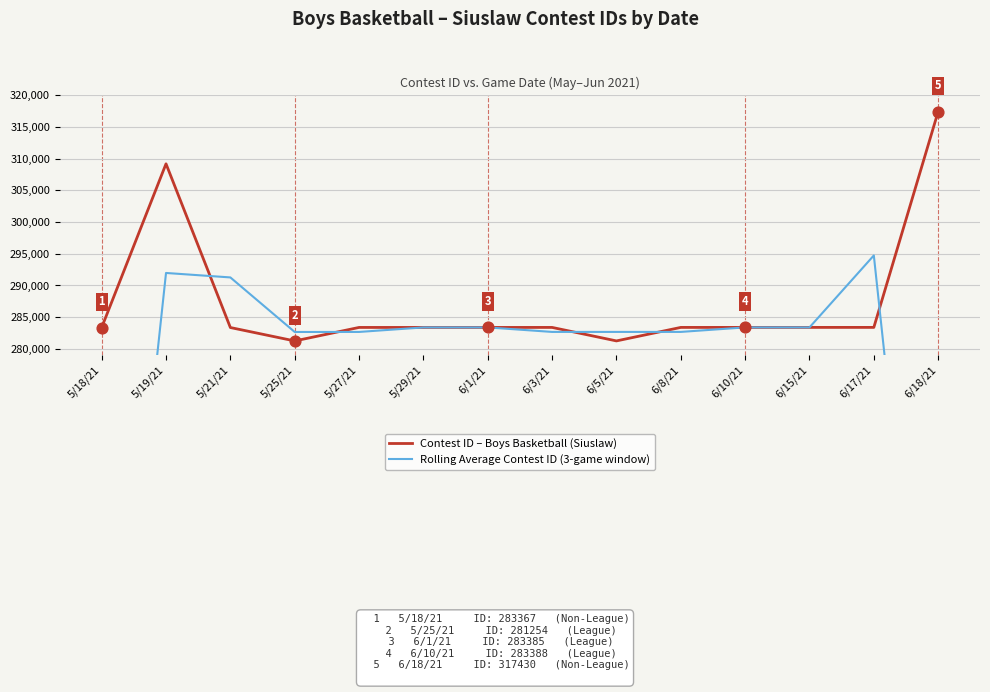

At which category is the sum across all series the highest?

5/19/21